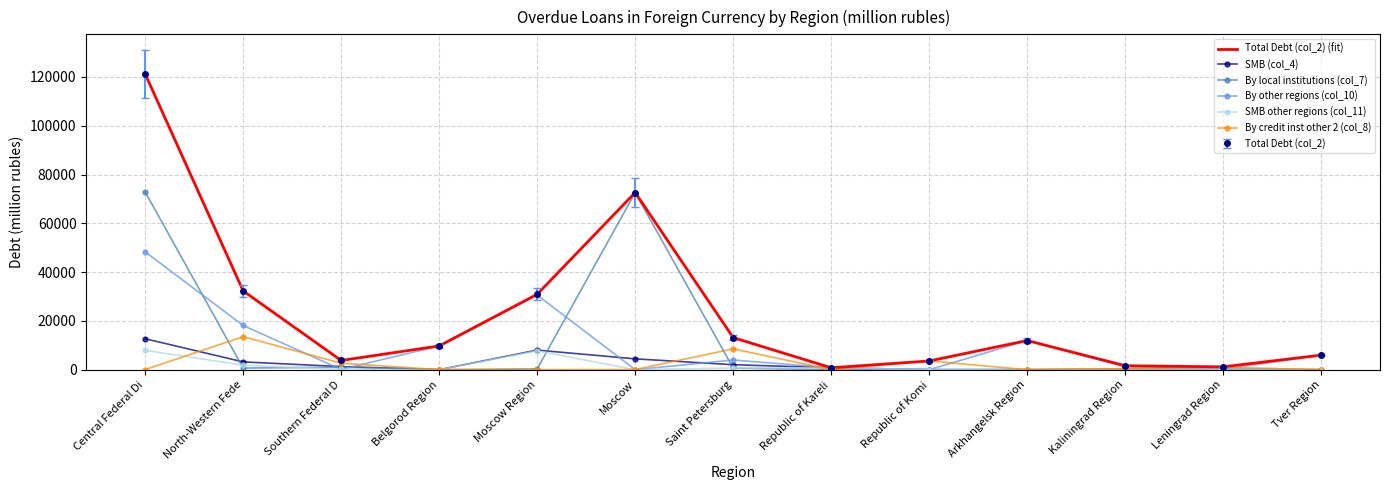

What is the label of the 6th point from the left?

Moscow